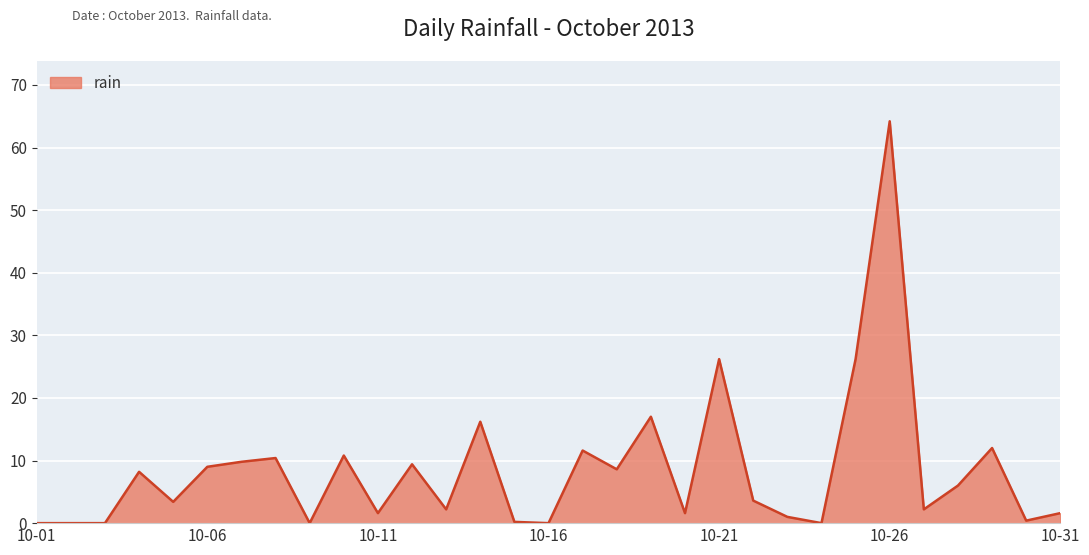

What is the difference between the maximum and minimum values?

64.2